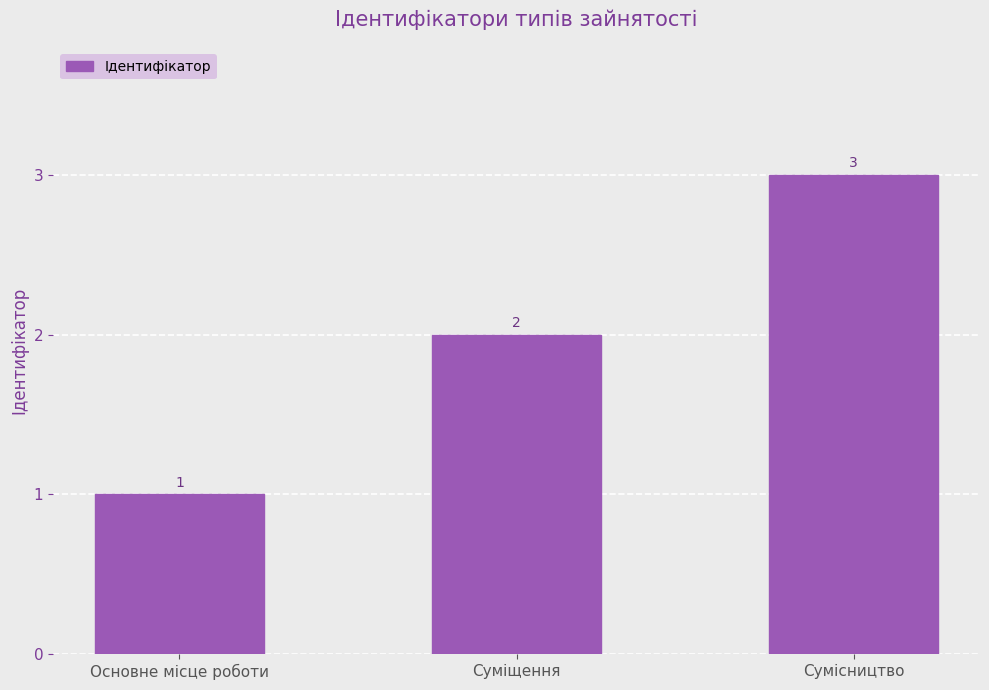

What is the value of the 1st bar from the left?

1